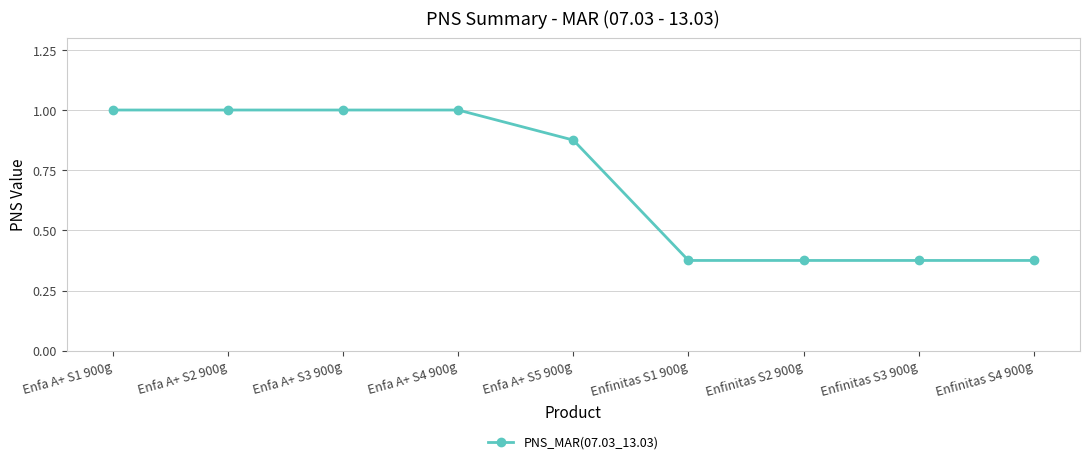

Between Enfa A+ S4 900g and Enfinitas S1 900g, which is larger?

Enfa A+ S4 900g